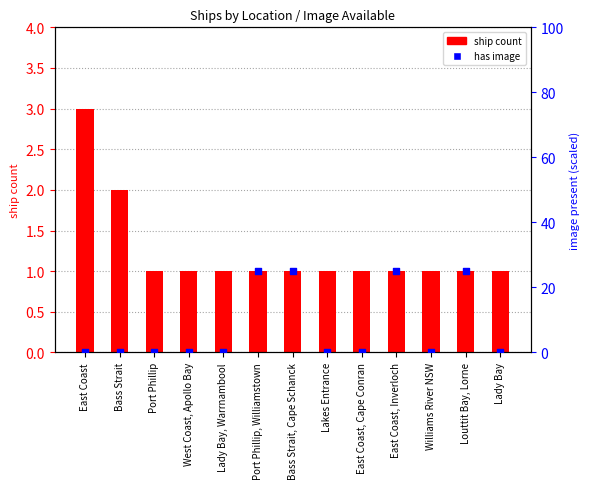

What is the total value across all series at Port Phillip, Williamstown?

26